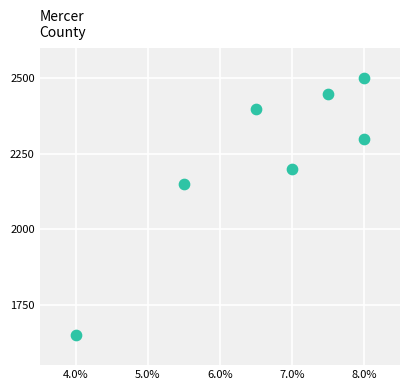

What is the average Y value?

2236